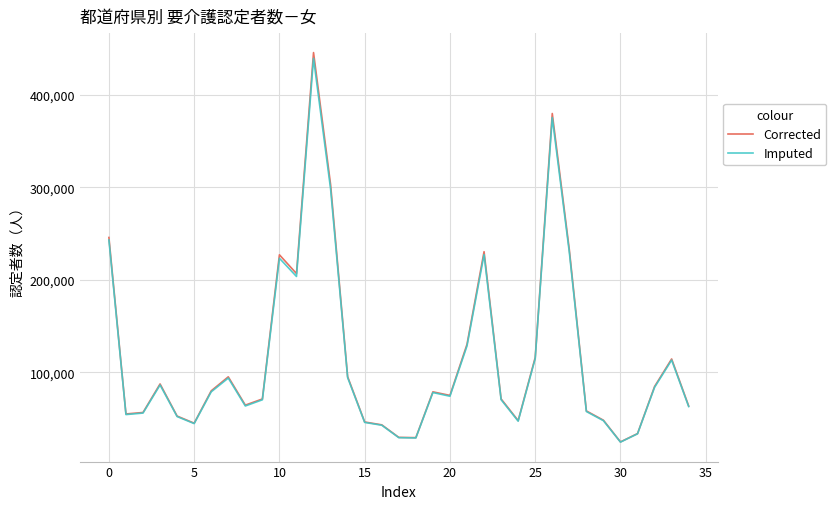

What is the highest value of the Corrected series?

446060